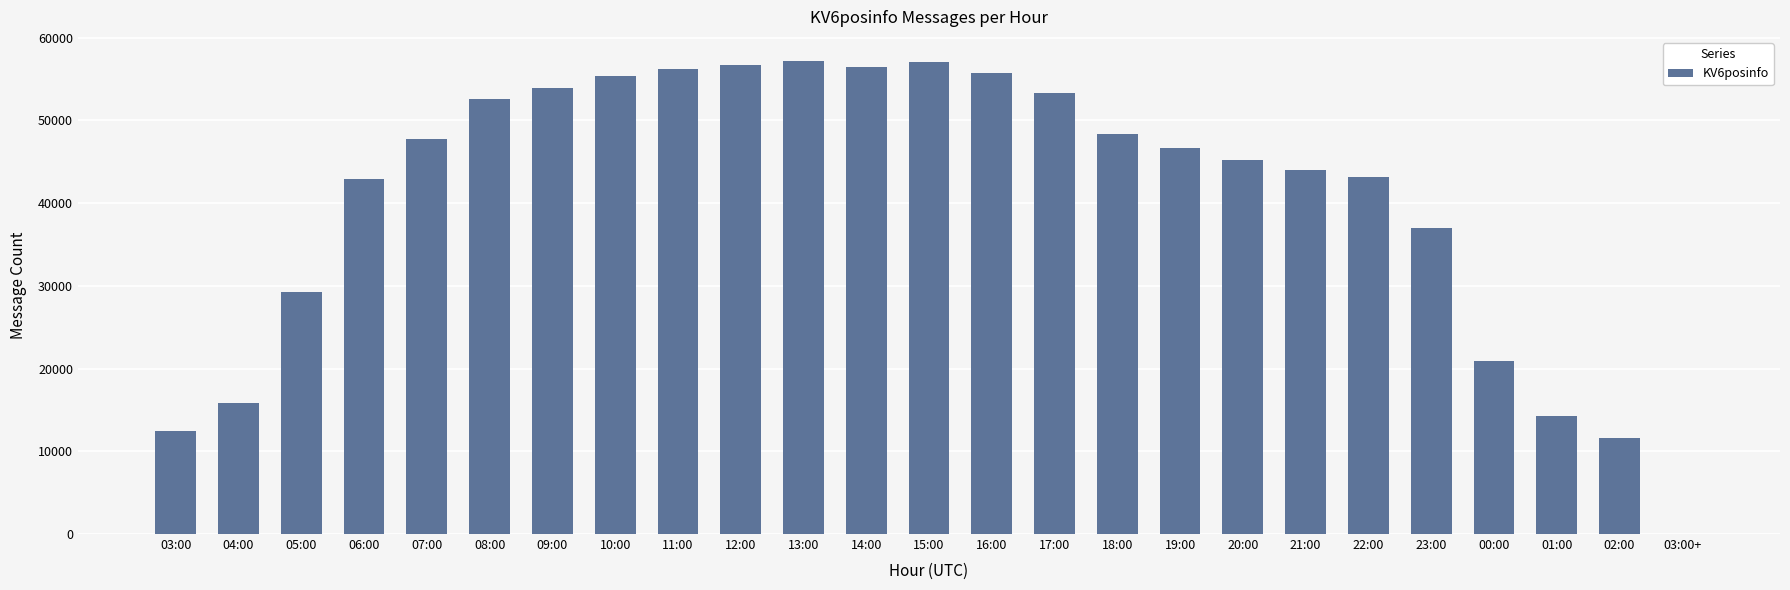

What is the maximum value shown in the chart?

57224